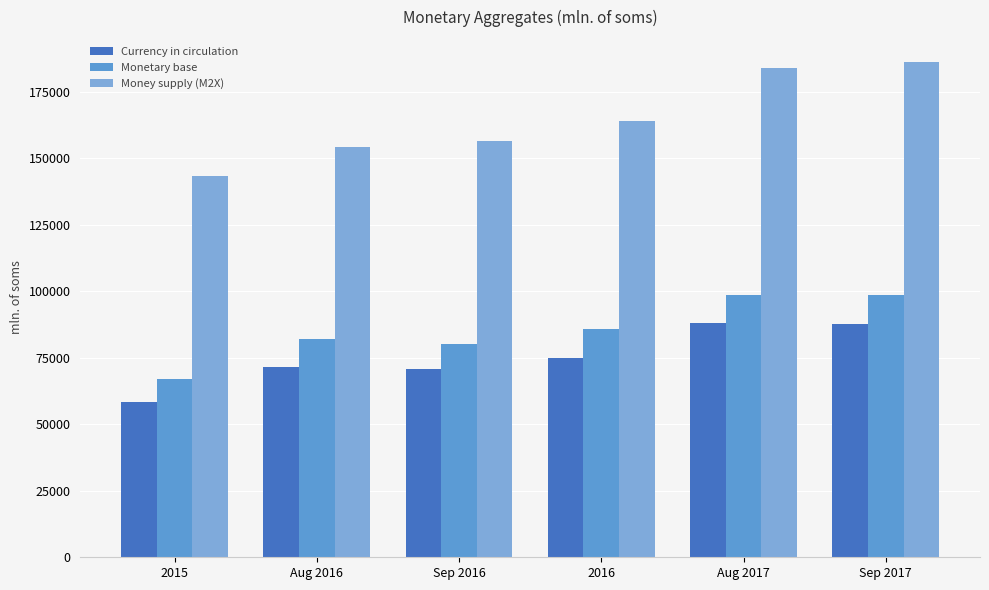

What are all the series names shown in the legend?

Currency in circulation, Monetary base, Money supply (M2X)